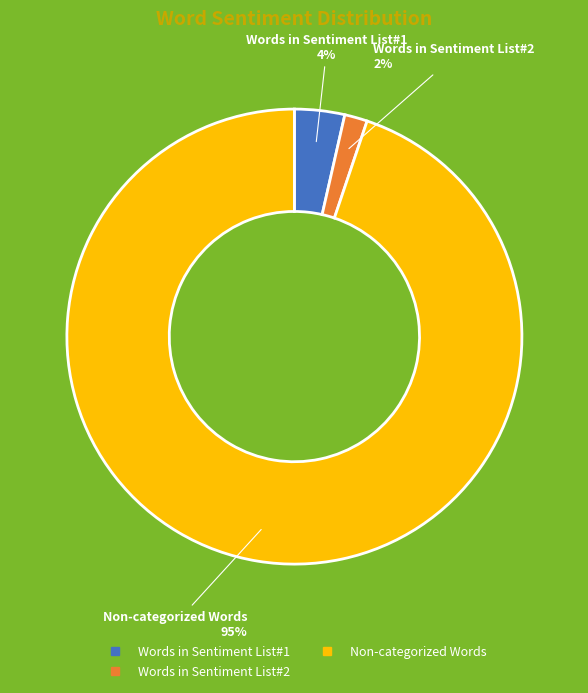

To the nearest percent, what is the average slice percentage?

33%